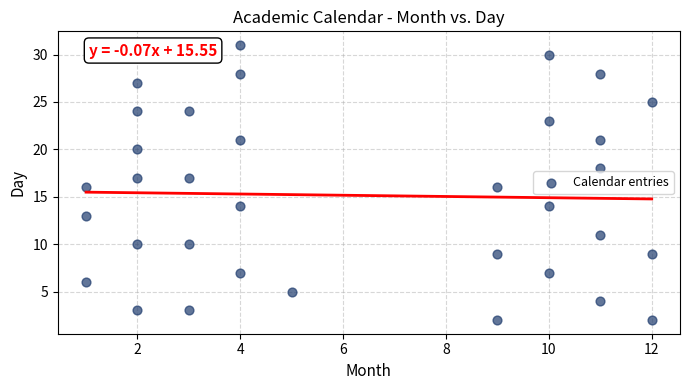

What is the range of X values (max minus min)?

11